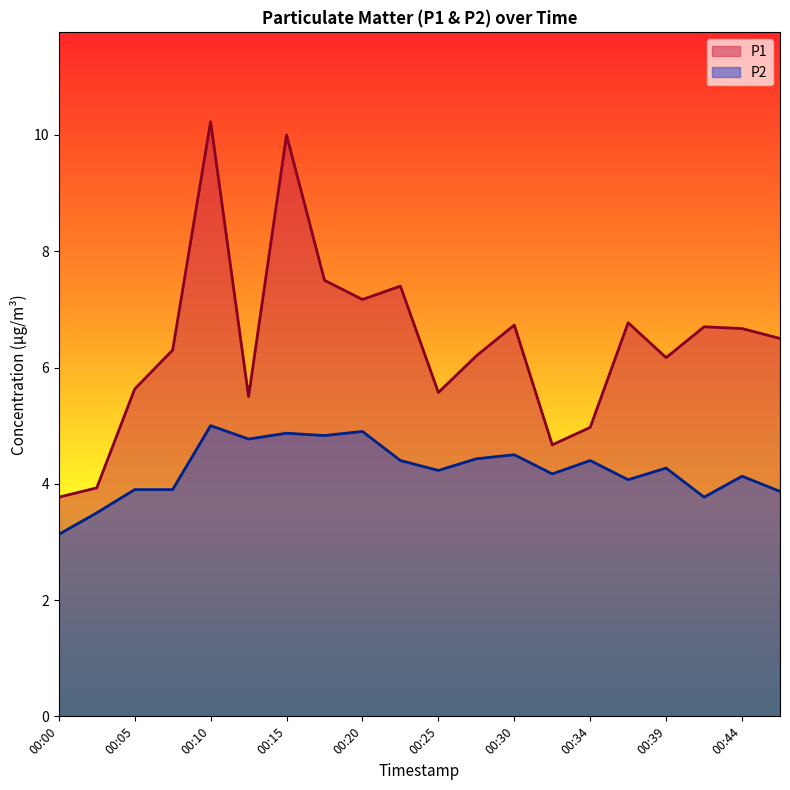

What is the sum of all P2 values?

85.0